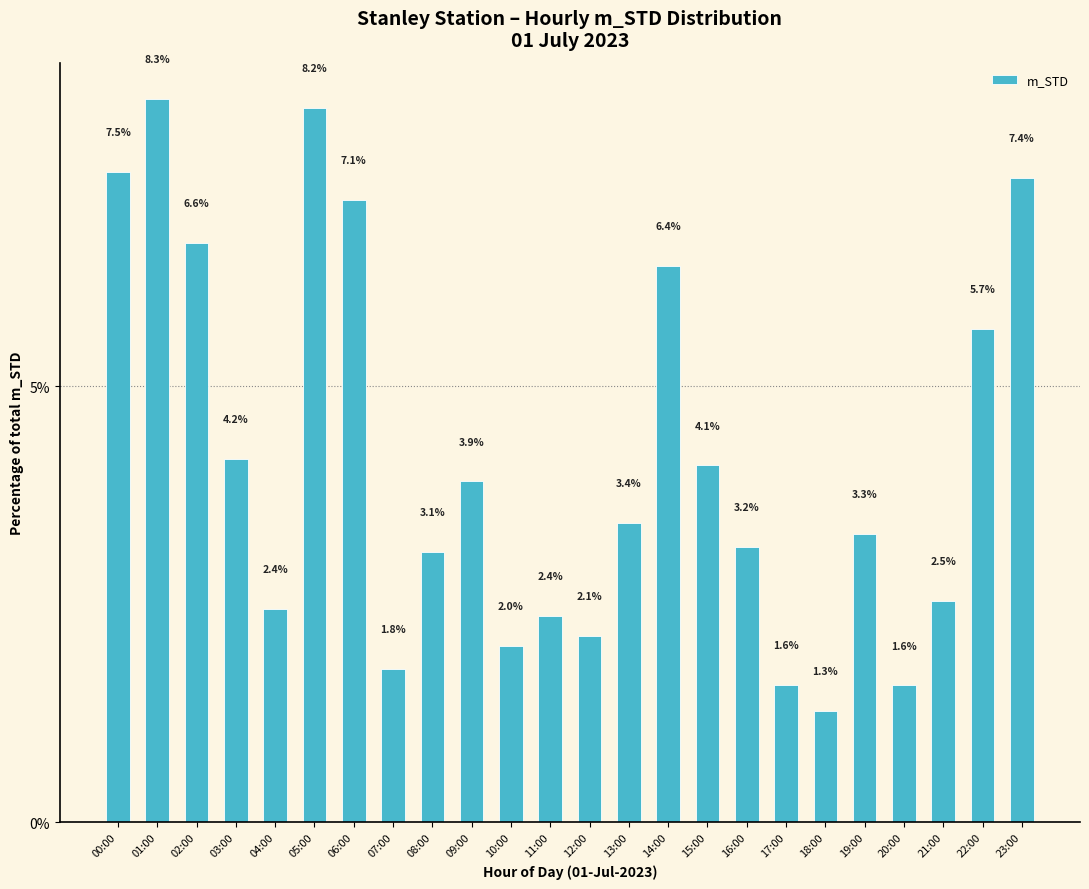

Count the number of data series in this chart.

1